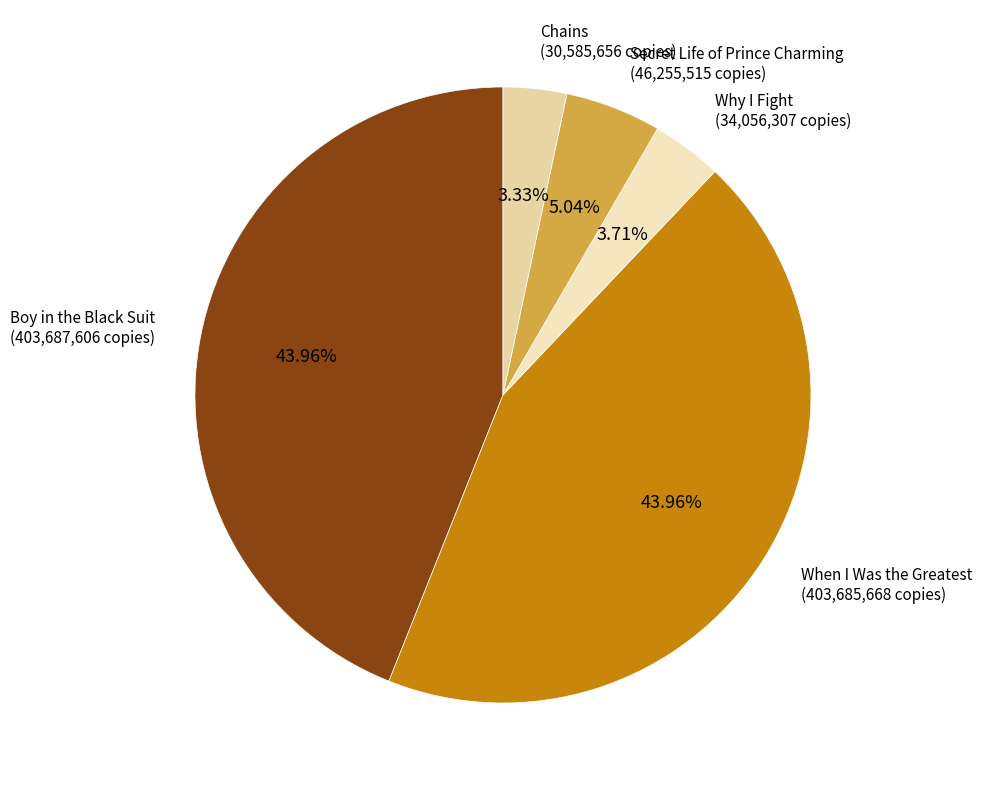

Count the number of slices in the pie.

5